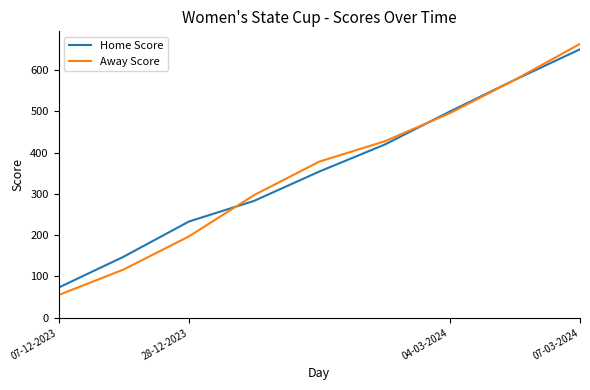

True or false: Away Score and Home Score intersect in this chart.

True